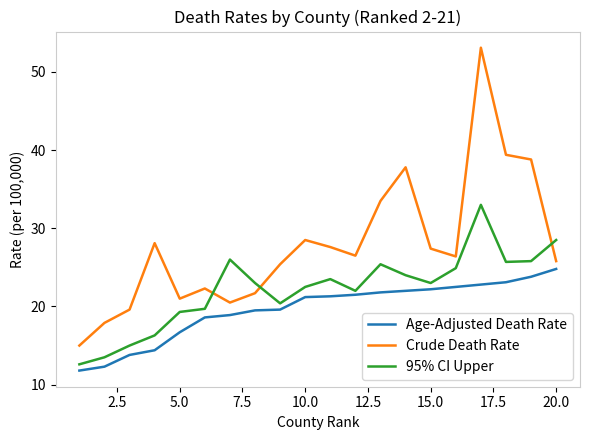

Which series has the widest spread of values?

Crude Death Rate